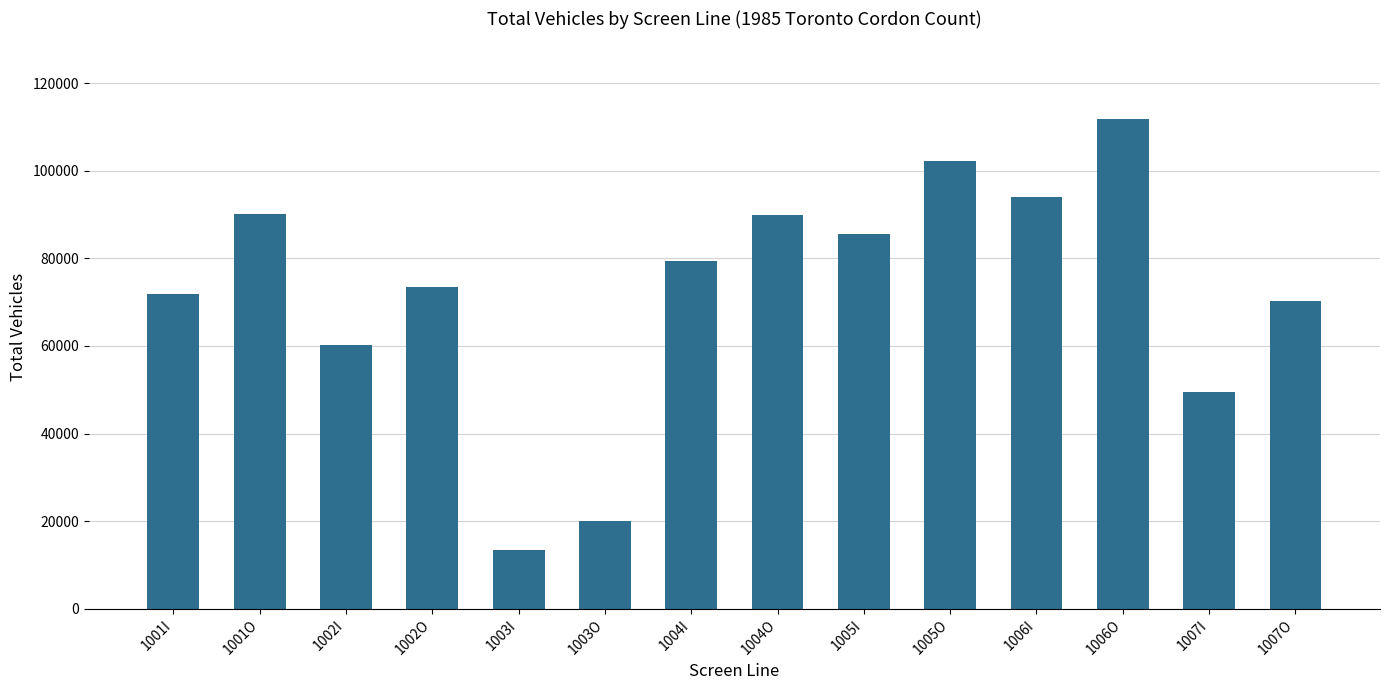

What is the difference between the second highest and minimum values?

89018